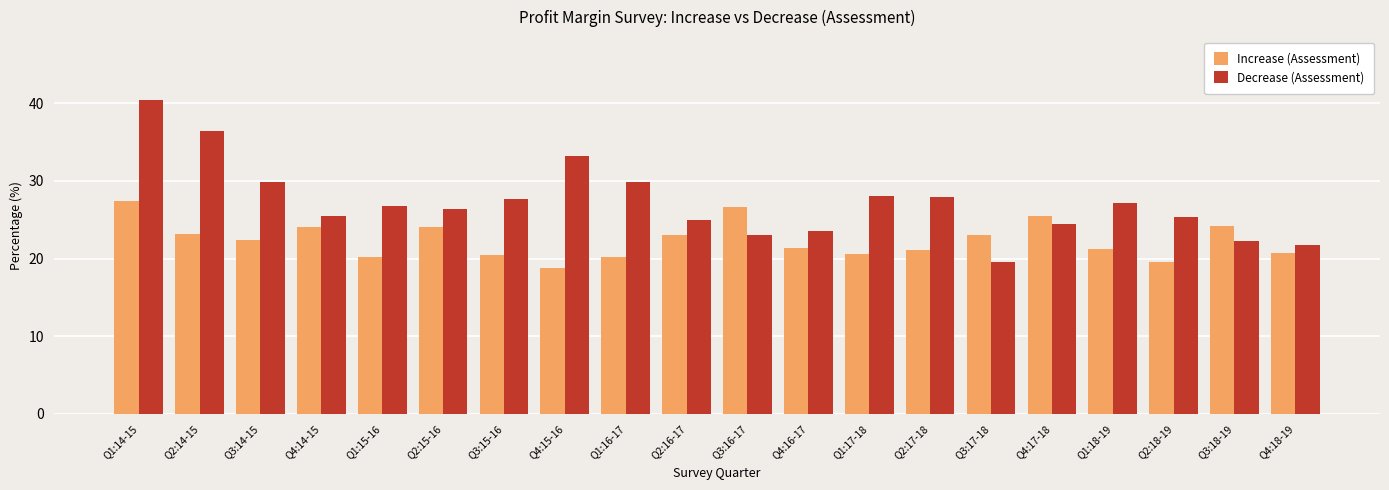

At which label does Decrease (Assessment) first exceed 26?

Q1:14-15